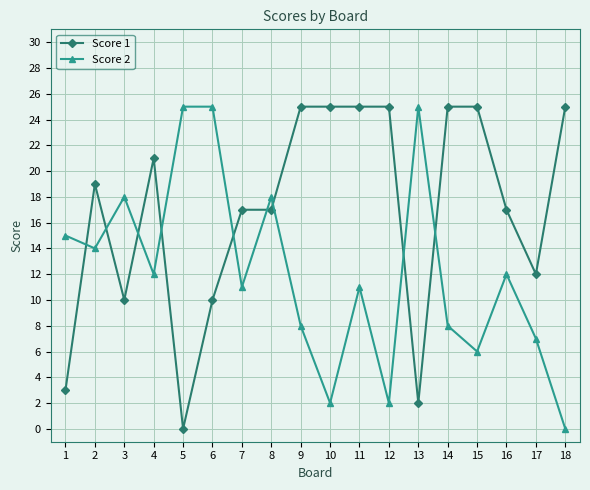

How many lines are shown in the chart?

2